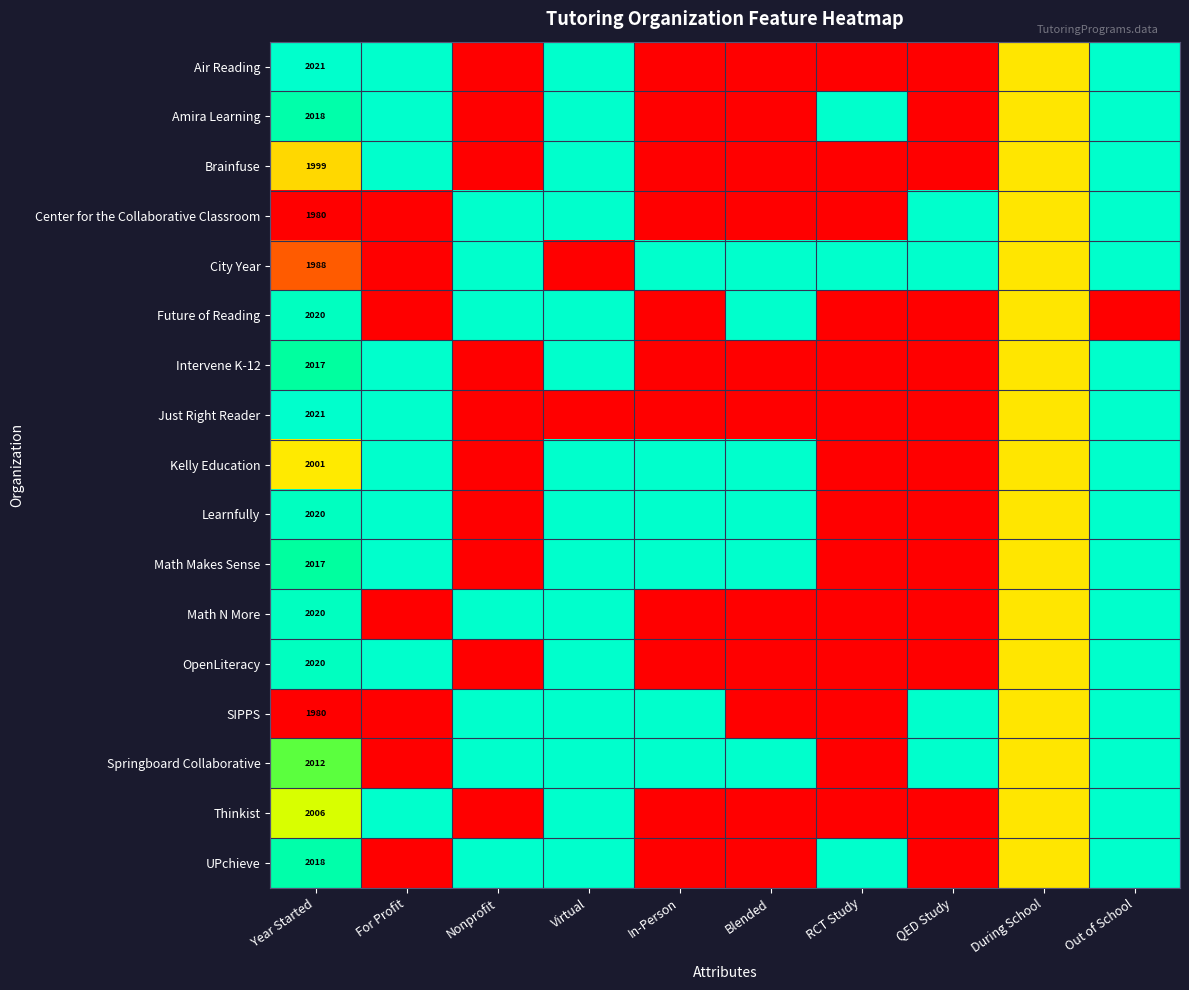

Which category has the highest value across all series?

Year Started